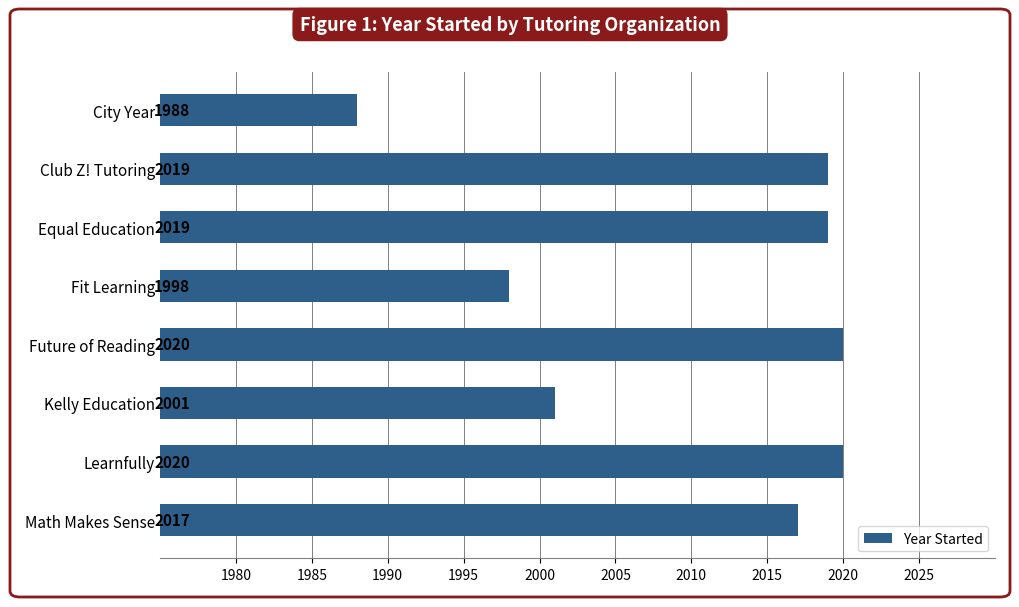

Which category has the lowest value across all series?

City Year